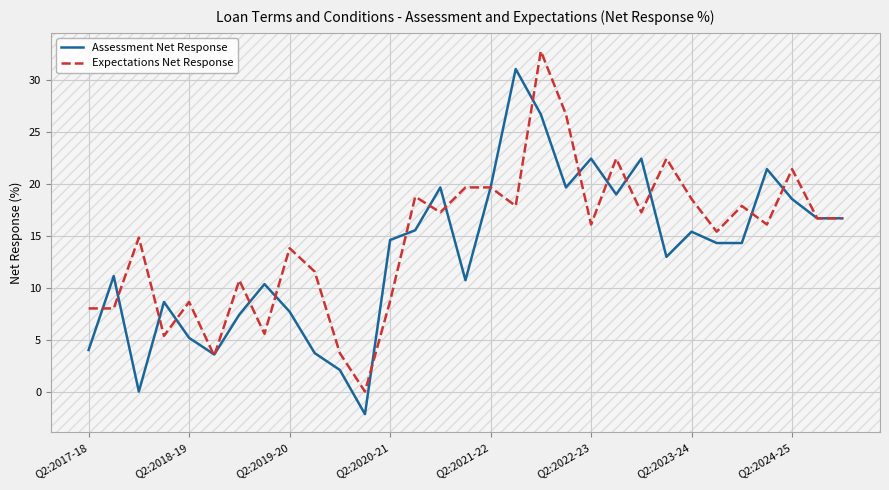

What is the maximum value for Assessment Net Response?

31.0